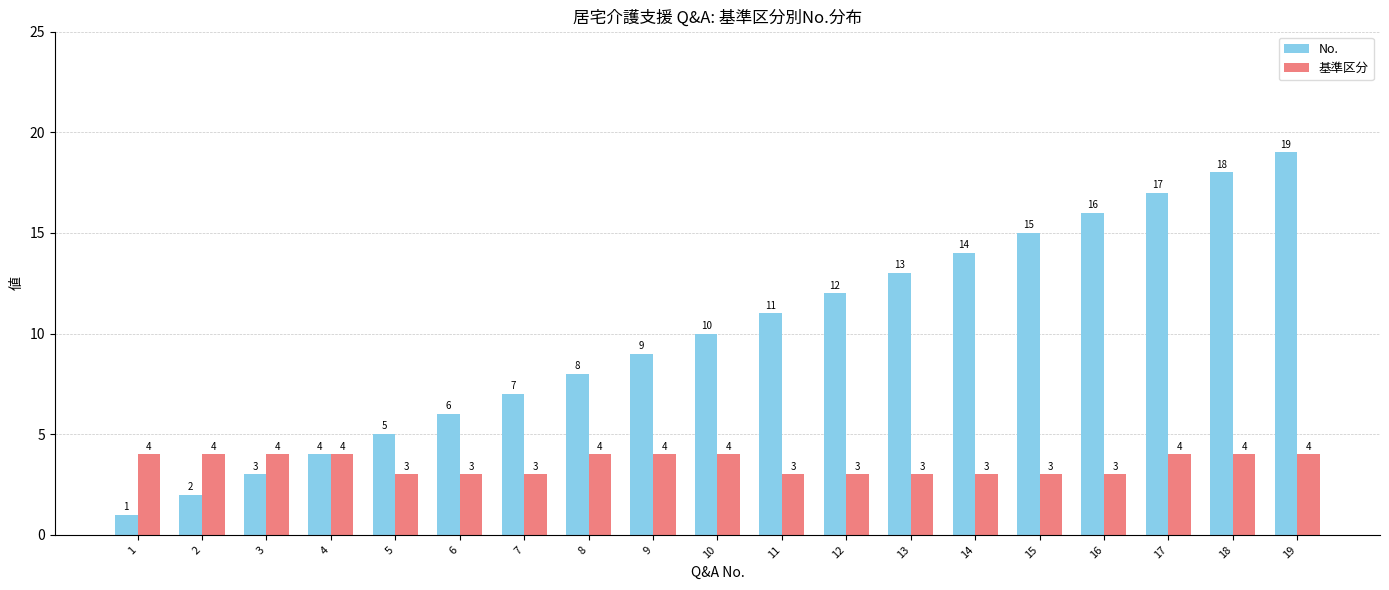

Is it true that 基準区分 equals 6 at 17?

False